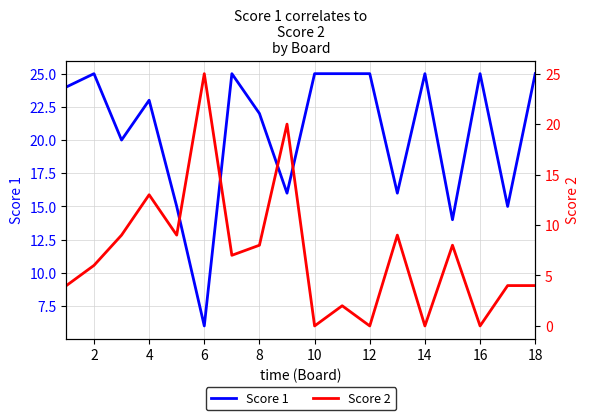

The Score 1 series shows 5 at 14. True or false?

False